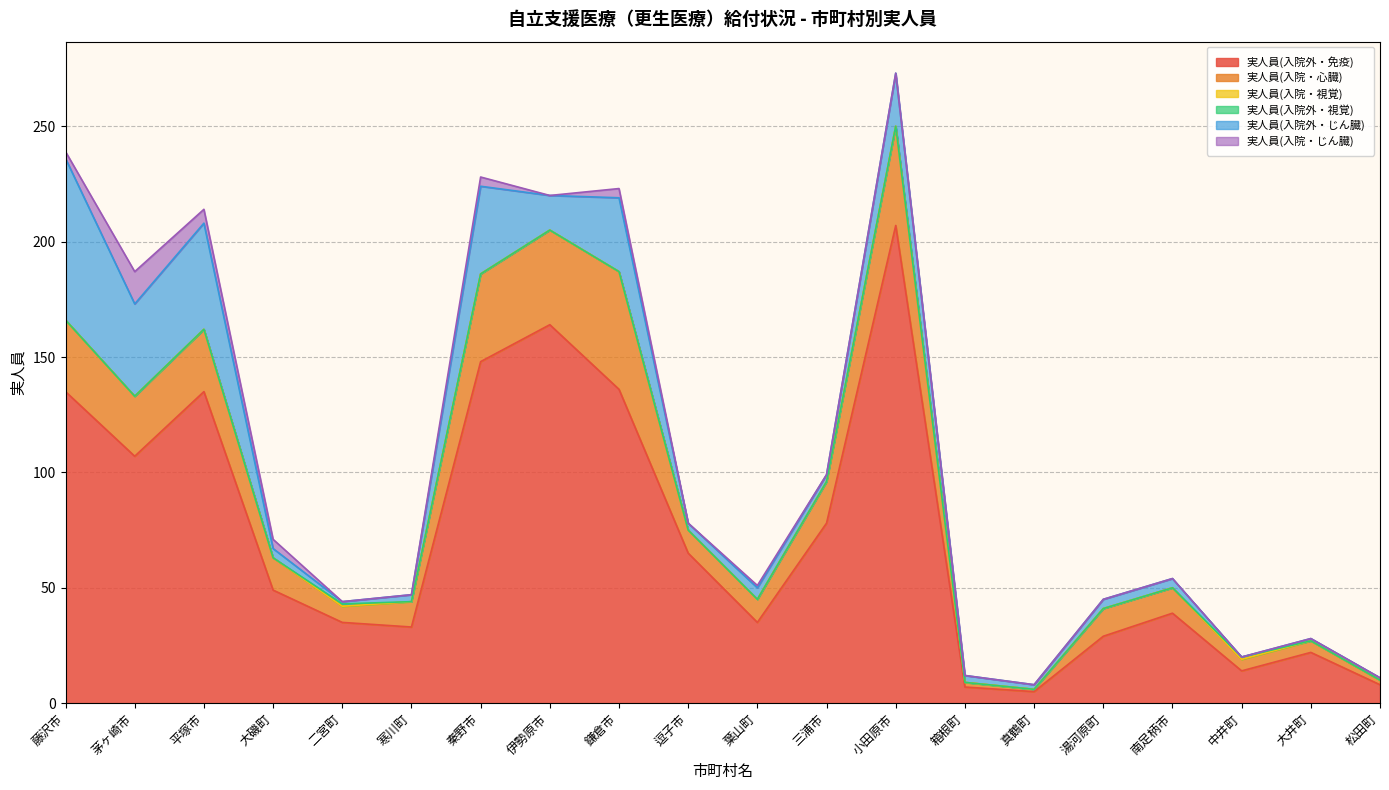

At which category does 実人員(入院外・じん臓) reach its first local valley?

茅ヶ崎市